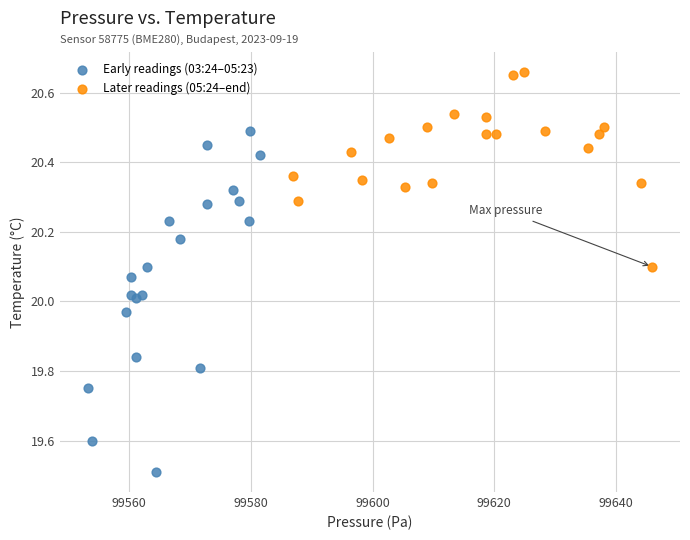

Which series contains the lowest Y value?

Early readings (03:24–05:23)